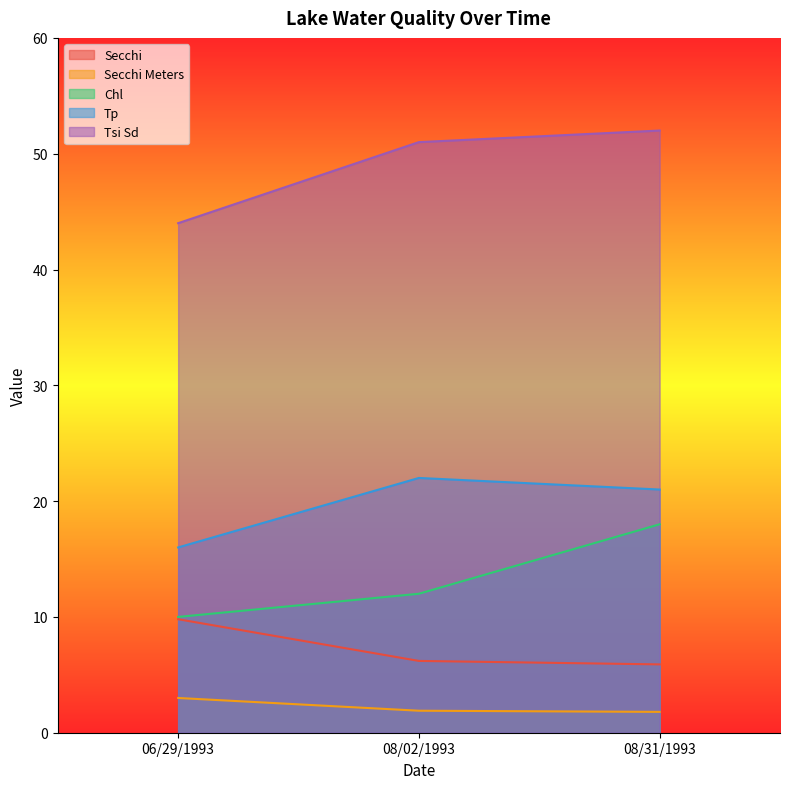

Reading left to right, transcribe all the data shown in this chart.

Secchi: 06/29/1993=9.8	08/02/1993=6.2	08/31/1993=5.9
Secchi Meters: 06/29/1993=3.0	08/02/1993=1.9	08/31/1993=1.8
Chl: 06/29/1993=10.0	08/02/1993=12.0	08/31/1993=18.0
Tp: 06/29/1993=16.0	08/02/1993=22.0	08/31/1993=21.0
Tsi Sd: 06/29/1993=44.0	08/02/1993=51.0	08/31/1993=52.0